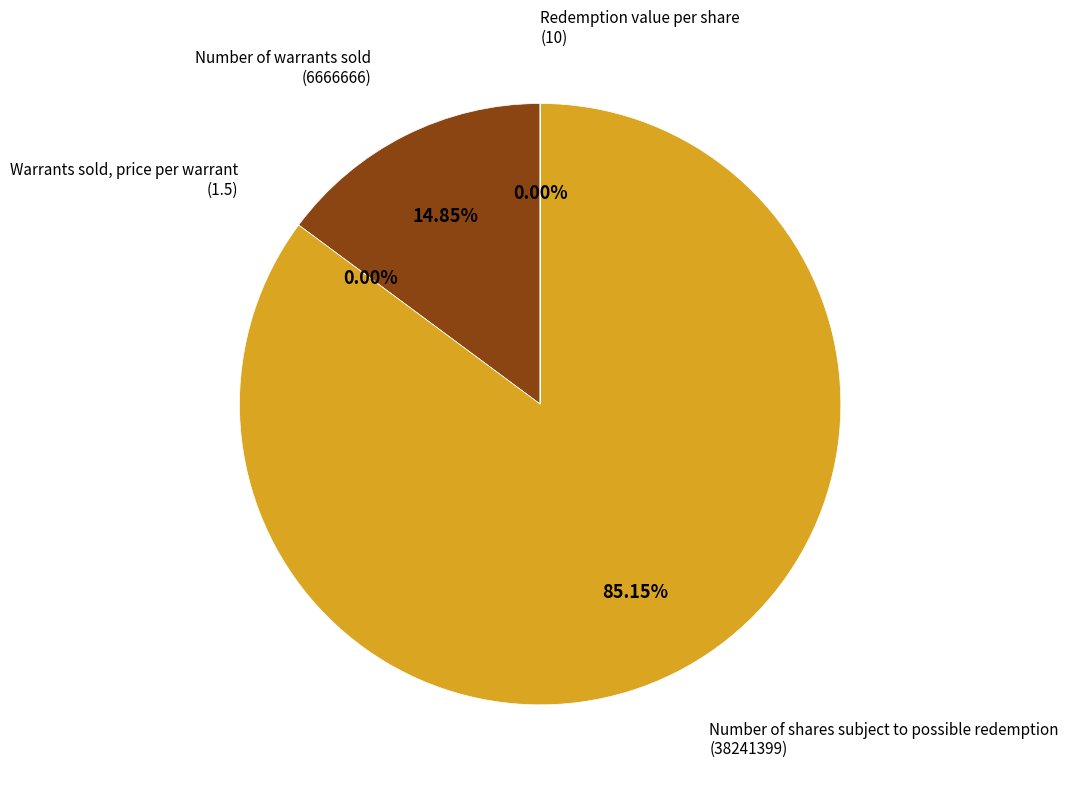

Count the number of slices in the pie.

4